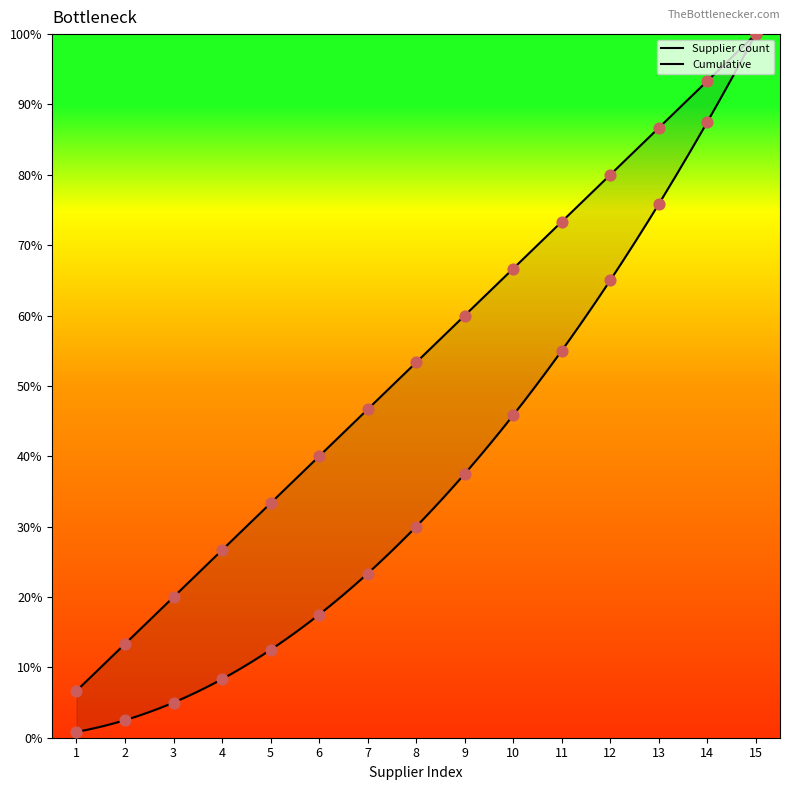

Which series reaches the maximum Y coordinate?

Supplier Count